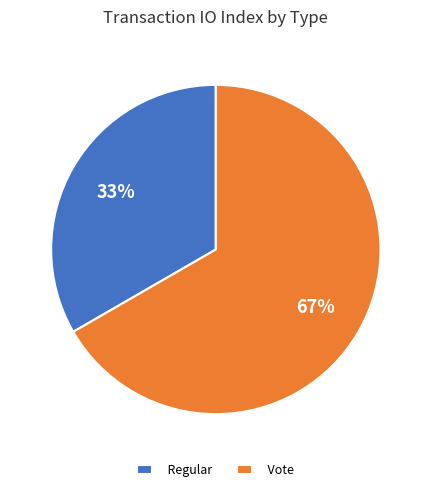

Between Vote and Regular, which is larger?

Vote